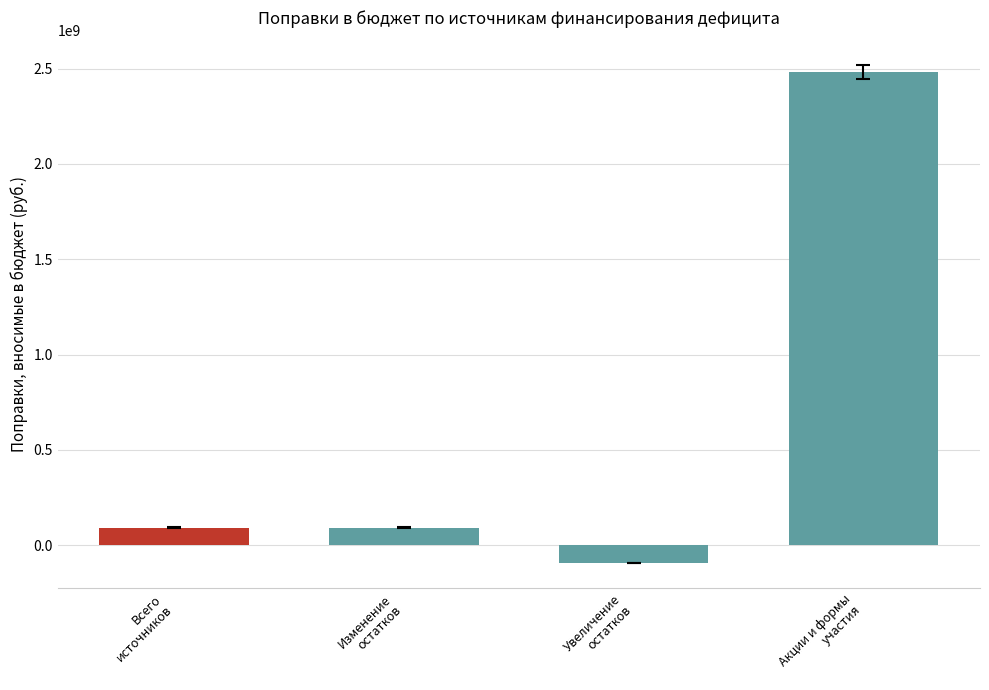

What is the average value?

643066461